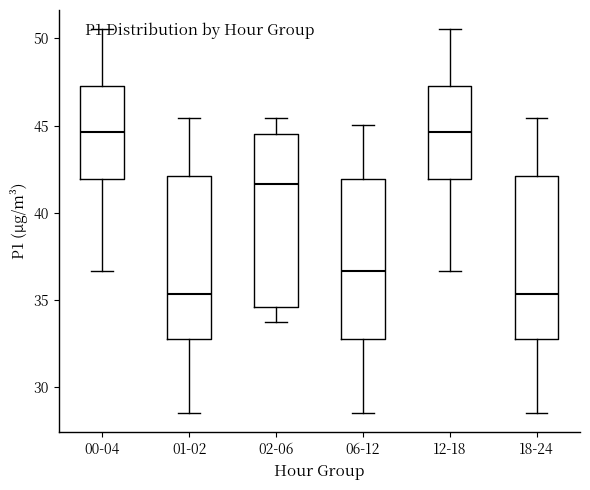

Where does the median line of the box for 00-04 sit on the y-axis? The values are not printed on the chart, so give them approximately, as read against the axis.

44.5